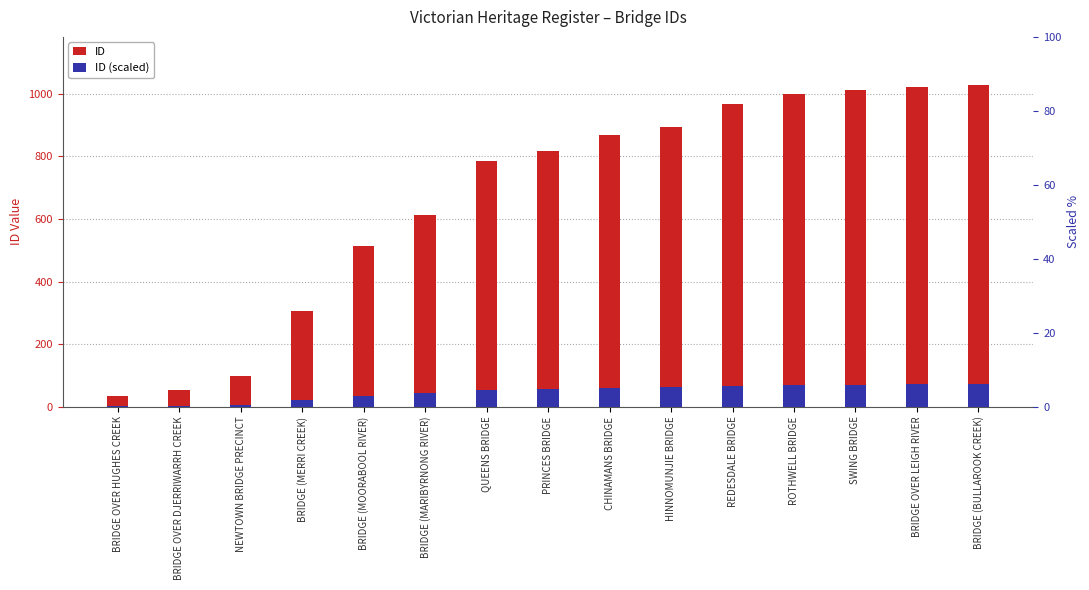

What is the minimum value for ID (scaled)?

2.4